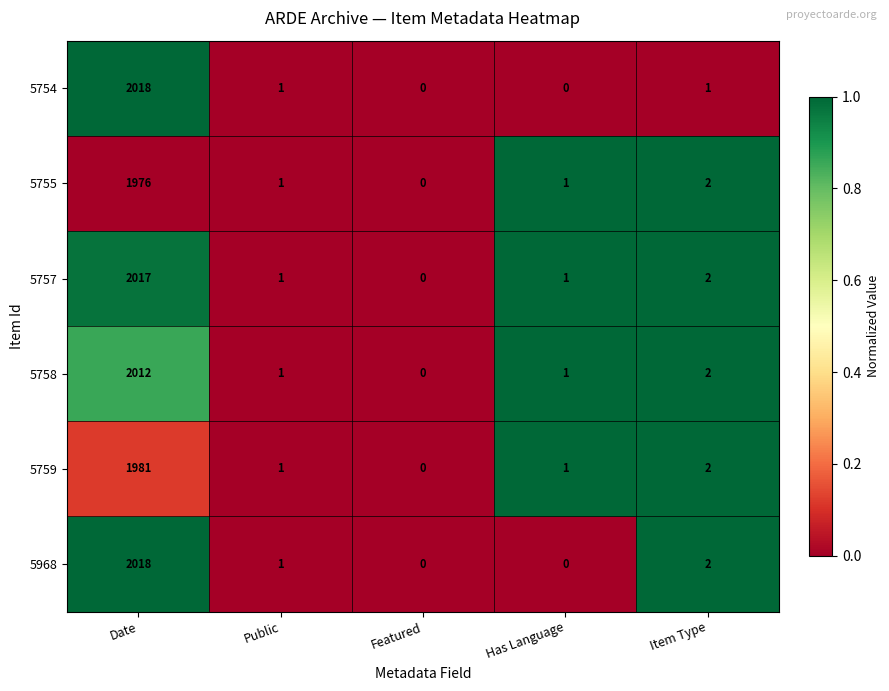

At which category is the sum across all series the highest?

Date